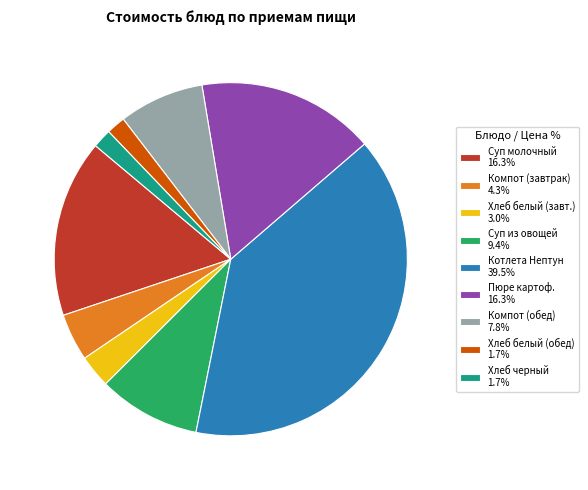

Combined, do Пюре картоф. 16.3% and Котлета Нептун 39.5% account for over 50%?

Yes